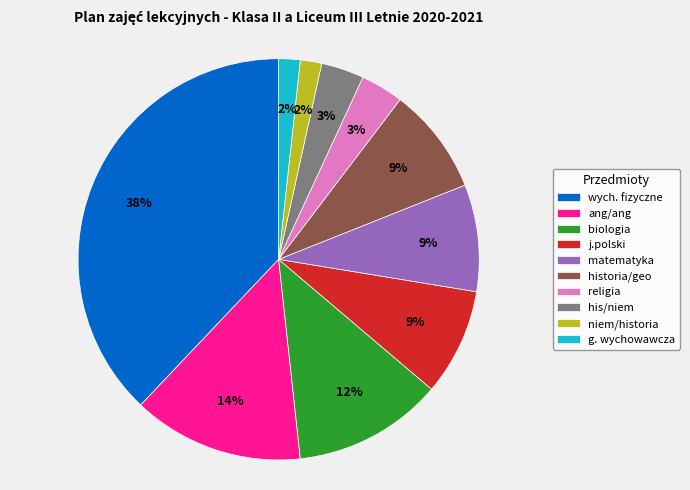

To the nearest percent, what is the average slice percentage?

10%